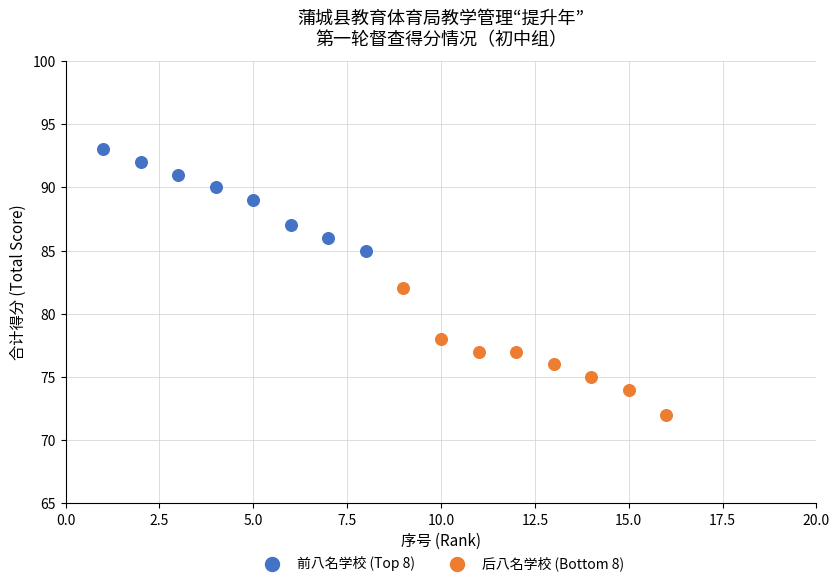

What are all the series names shown in the legend?

前八名学校 (Top 8), 后八名学校 (Bottom 8)